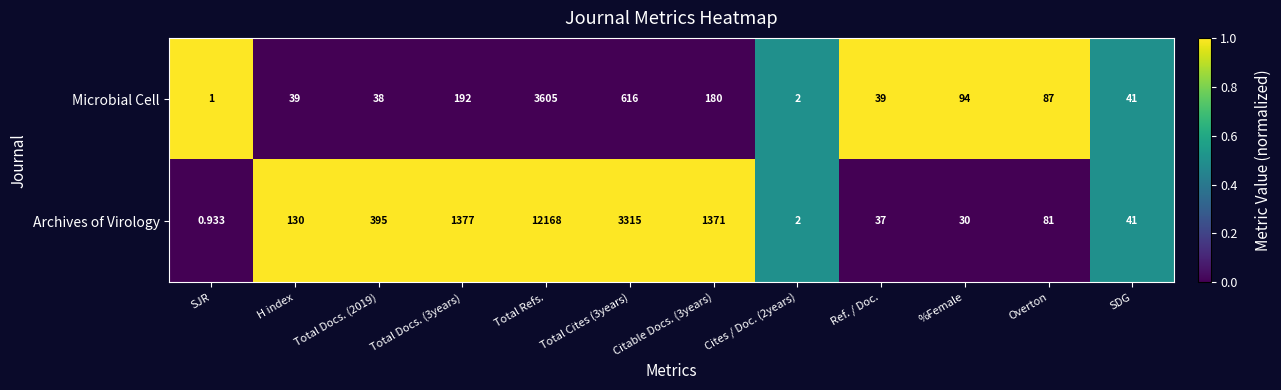

Which series changed the most between Total Docs. (3years) and Total Refs.?

Archives of Virology